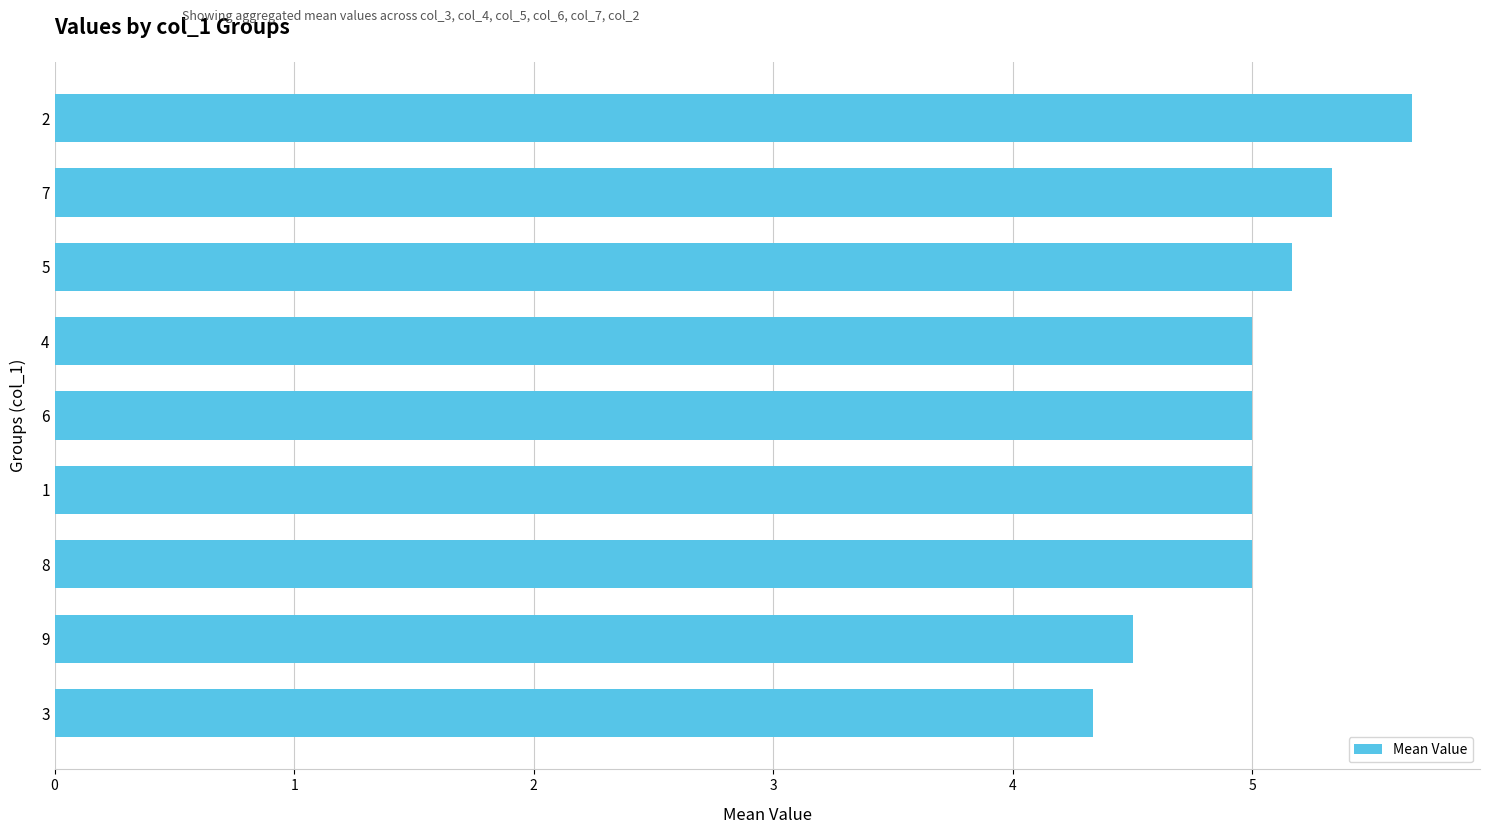

What is the sum of all values?

45.0